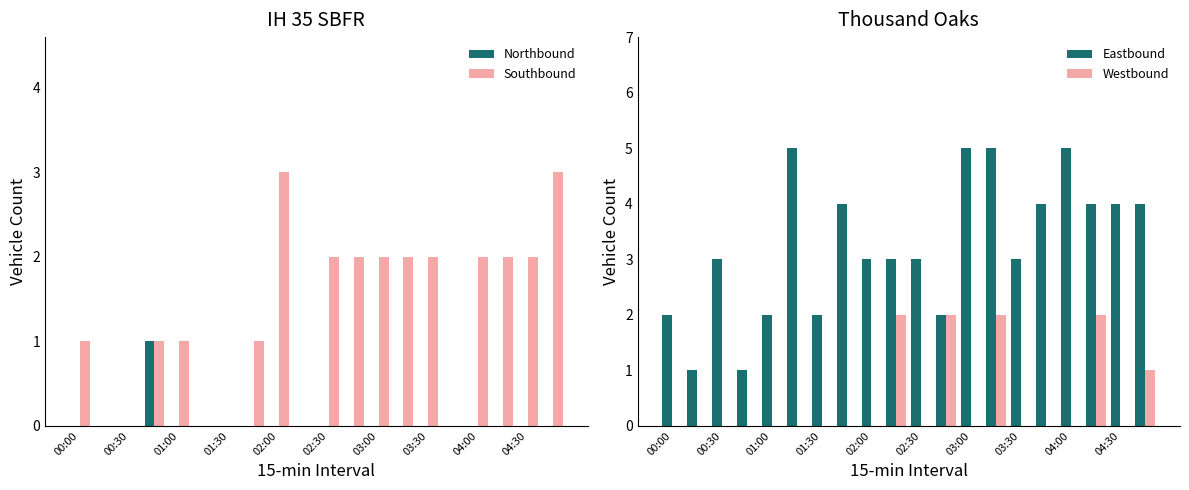

The value of Northbound at 00:00 is 0. True or false?

True